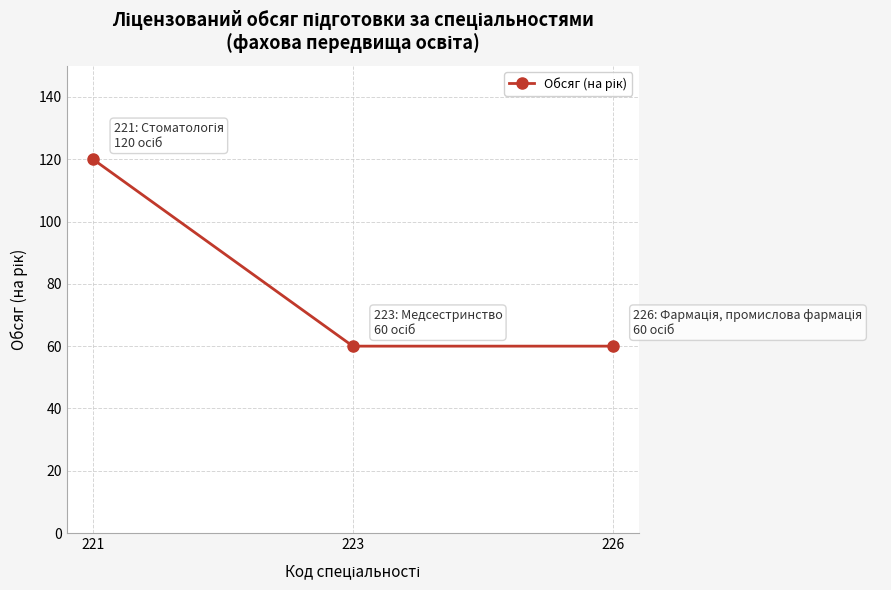

Is it true that the value at 221 is 209?

False